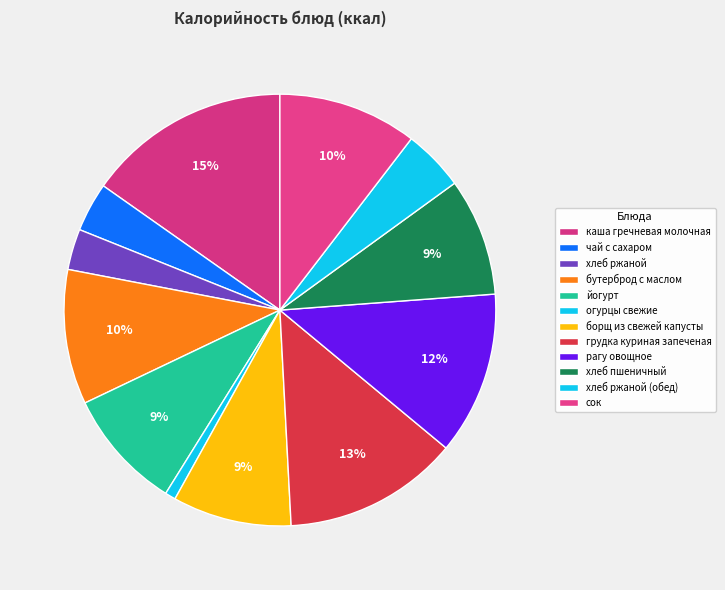

What is the ratio of the value at хлеб пшеничный to the value at огурцы свежие?

11.1